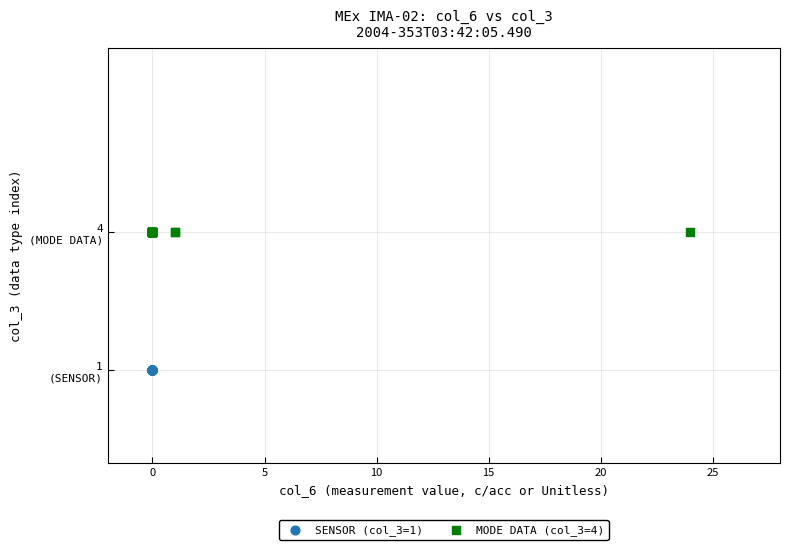

What are all the series names shown in the legend?

SENSOR (col_3=1), MODE DATA (col_3=4)